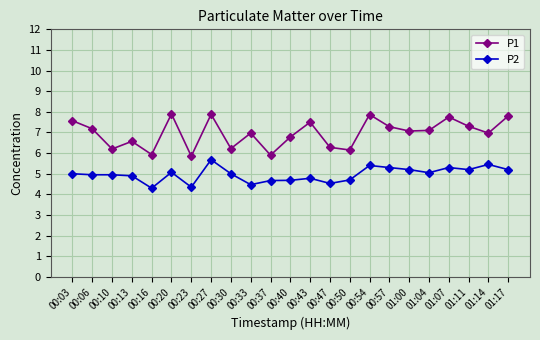

What is the difference between the highest and lowest values at 00:13?

1.7